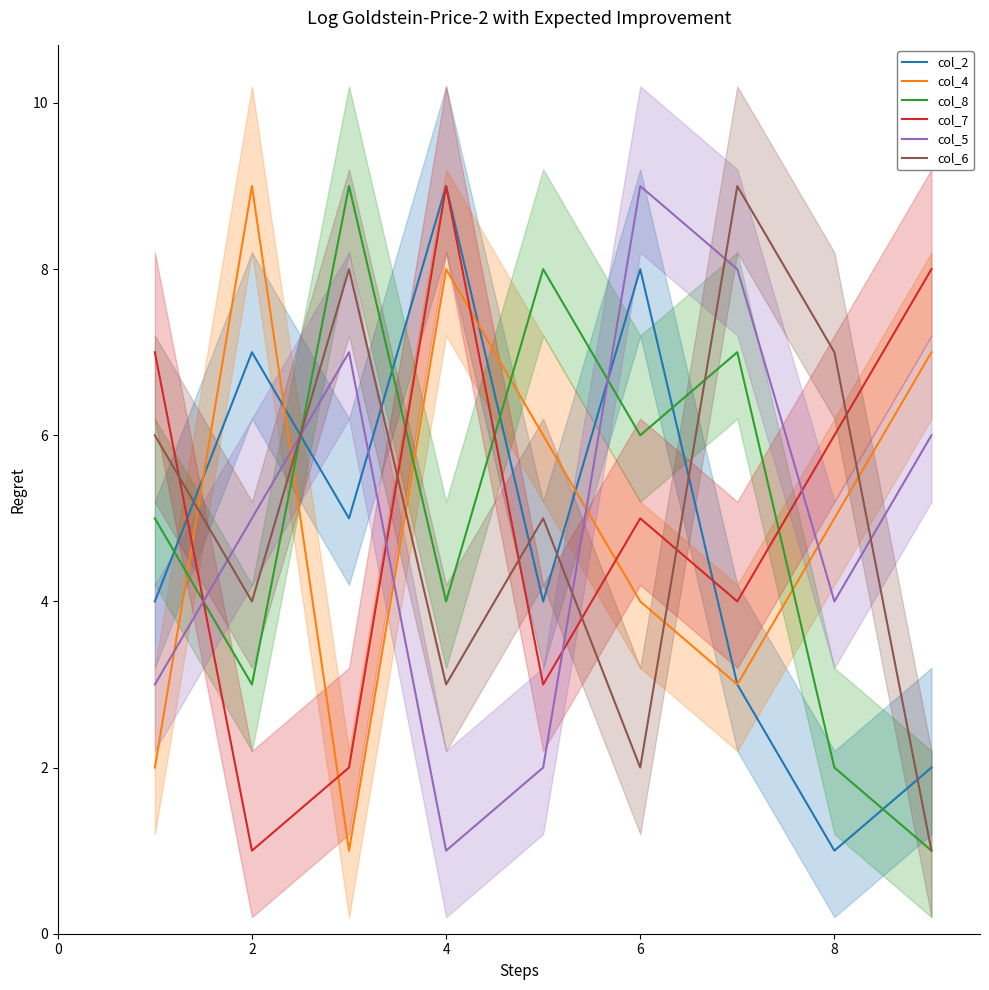

True or false: col_5 has more than 2 points higher than both neighbors.

False